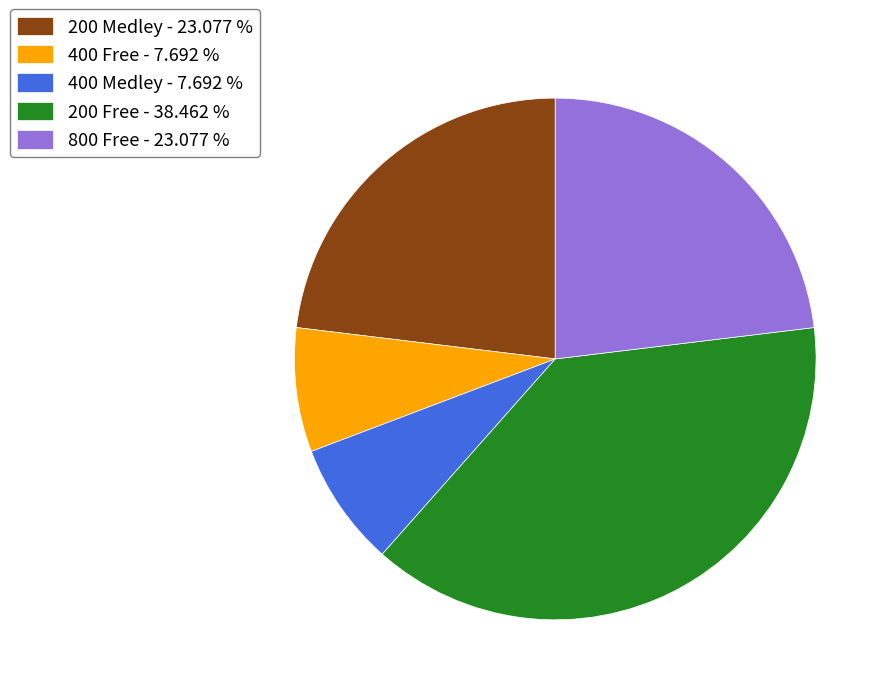

Does 800 Free - 23.077 % account for over 50% of the chart?

No